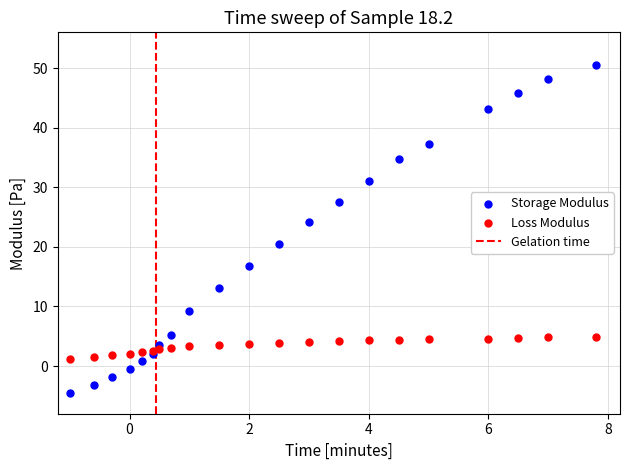

Which series has the largest Y range (max minus min)?

Storage Modulus